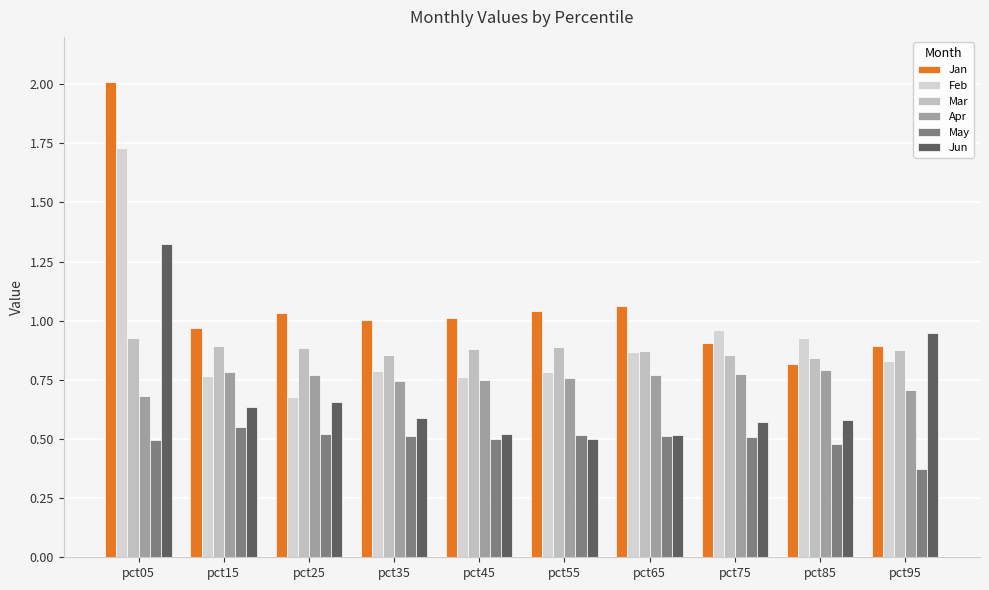

The value of Mar at pct55 is 0.9. True or false?

True